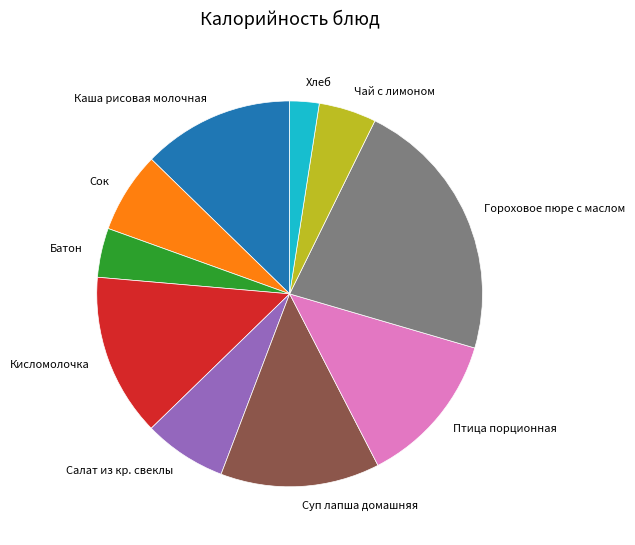

The Птица порционная slice represents 13% of the pie. True or false?

True